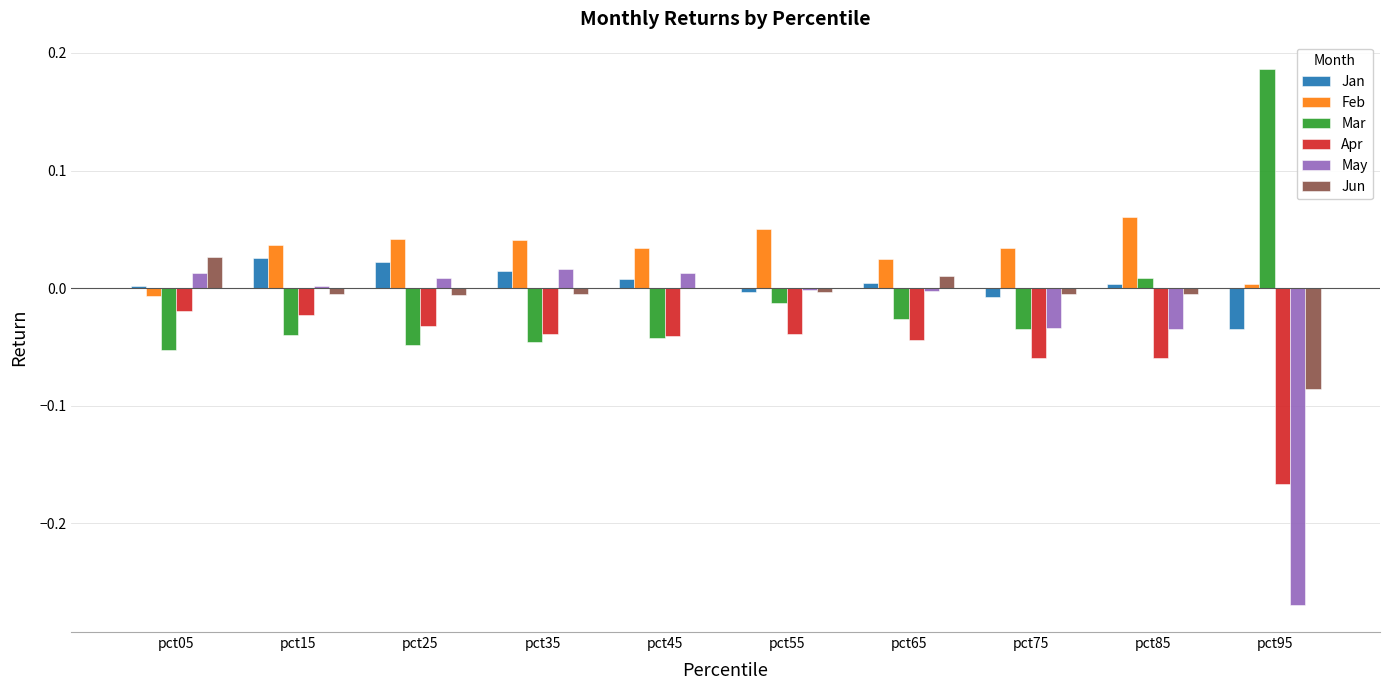

At which label does Jun reach its peak?

pct05